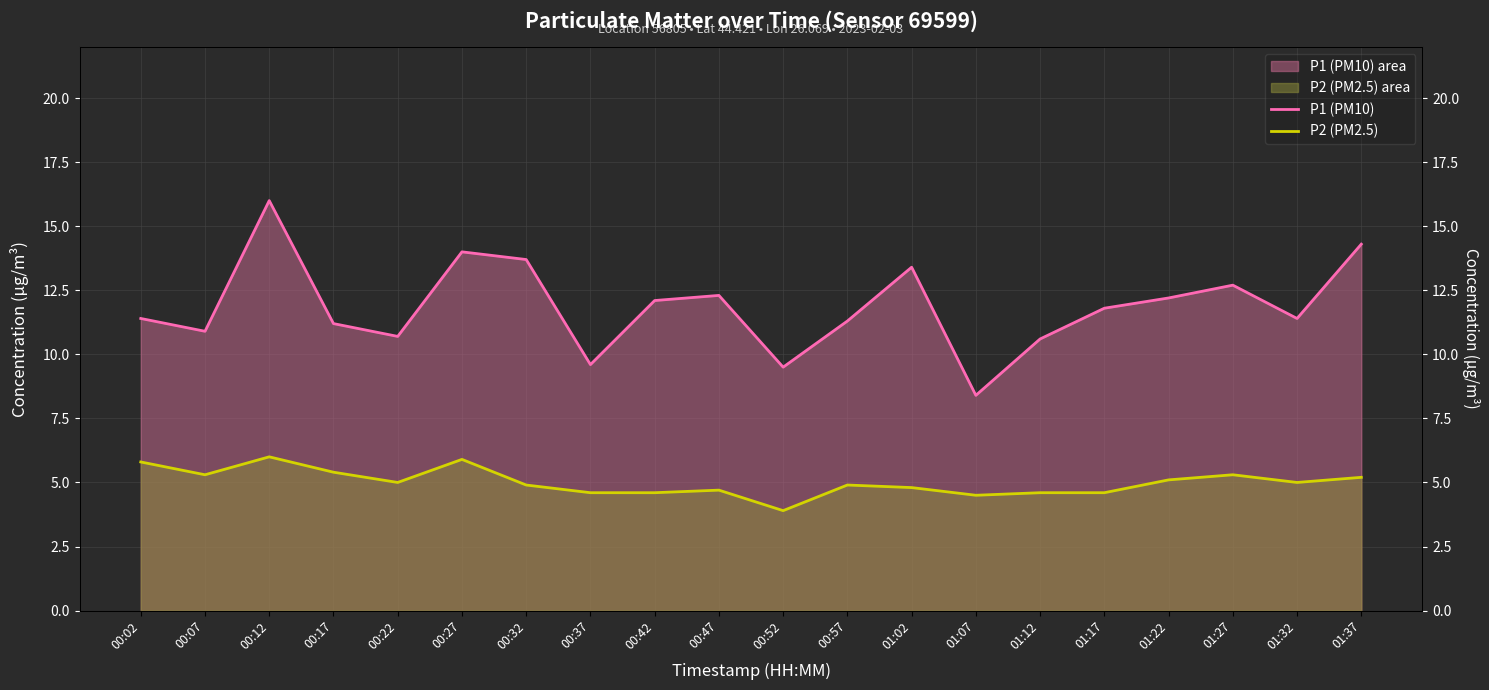

True or false: P2 (PM2.5) and P1 (PM10) intersect in this chart.

False